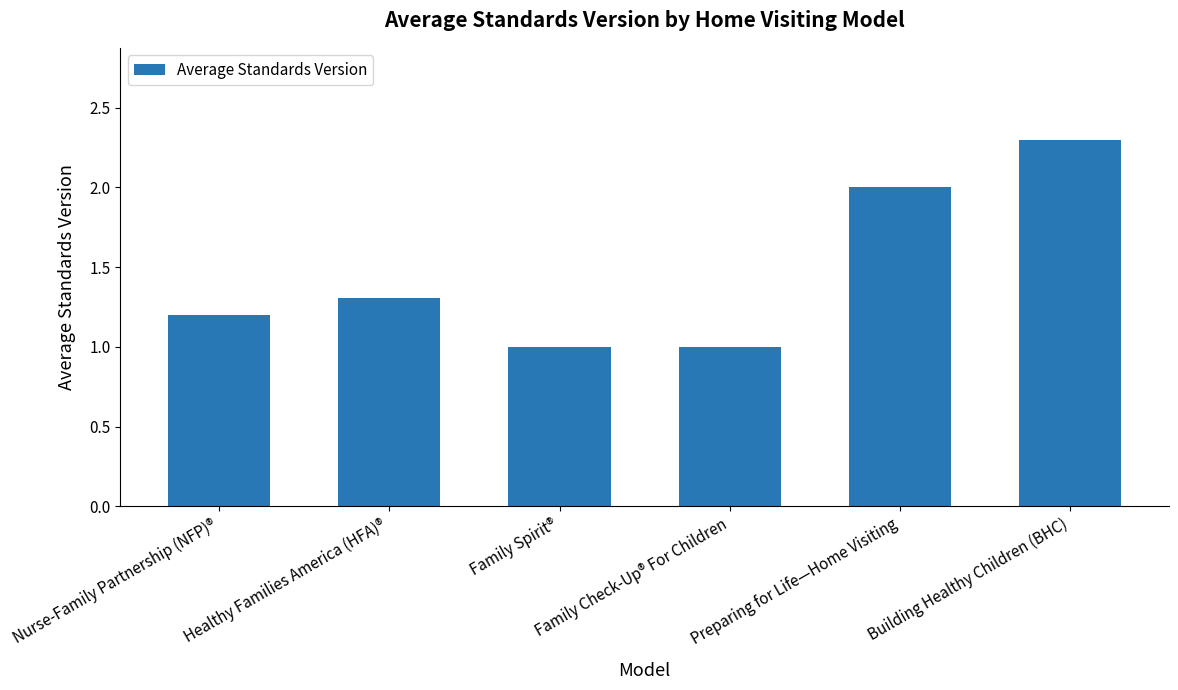

True or false: the data shows 1.0 at Family Spirit®.

True